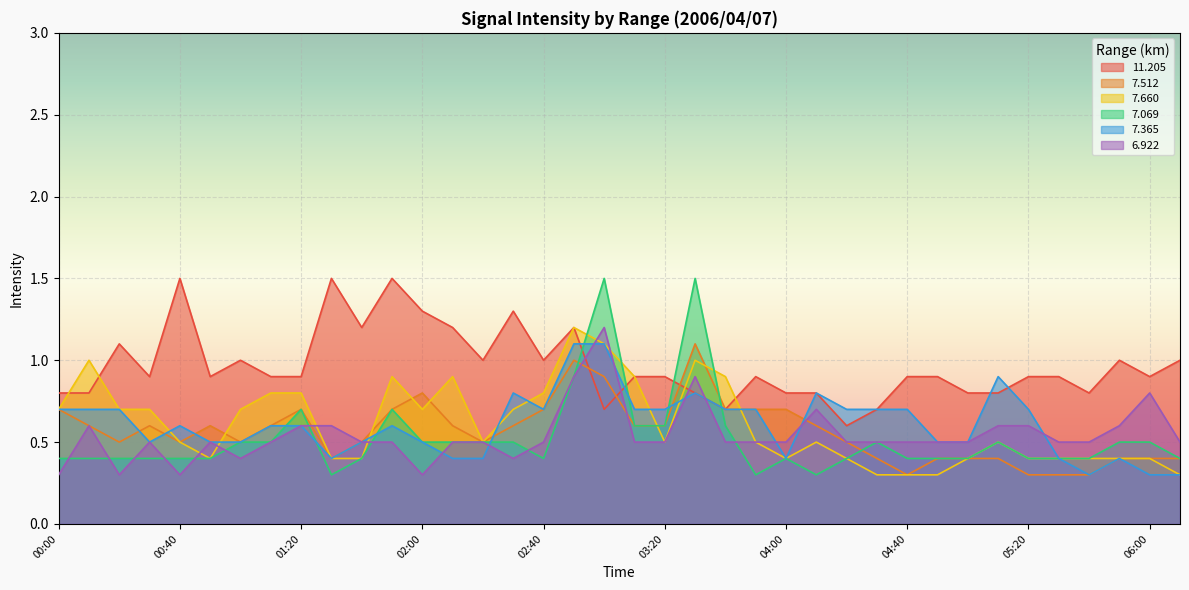

What is the difference between the maximum and minimum values in the   6.922 series?

0.9